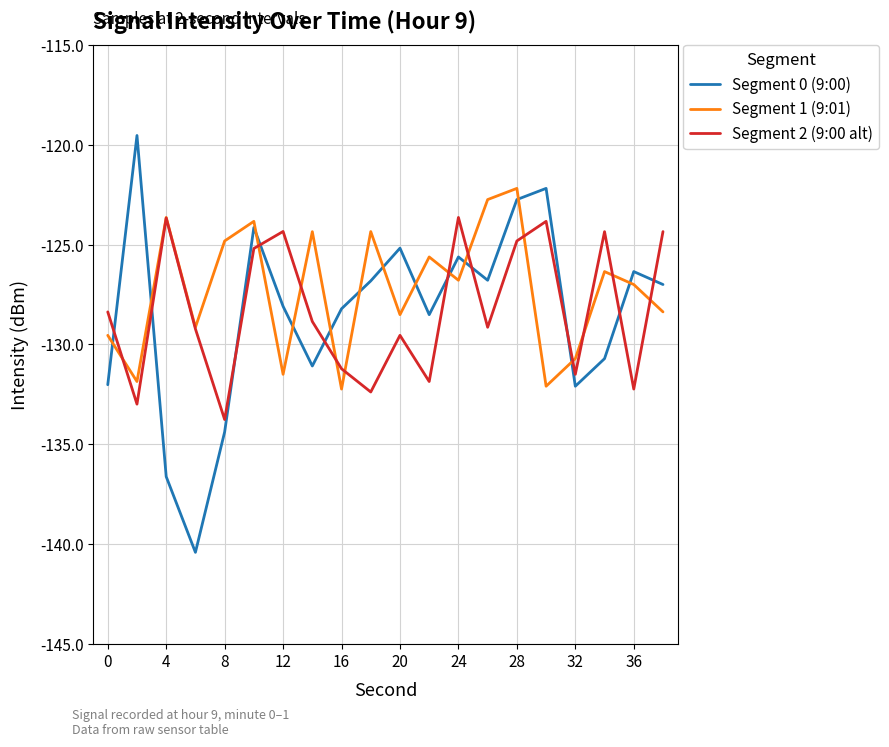

How many values in the Segment 0 (9:00) series are below -127?

11